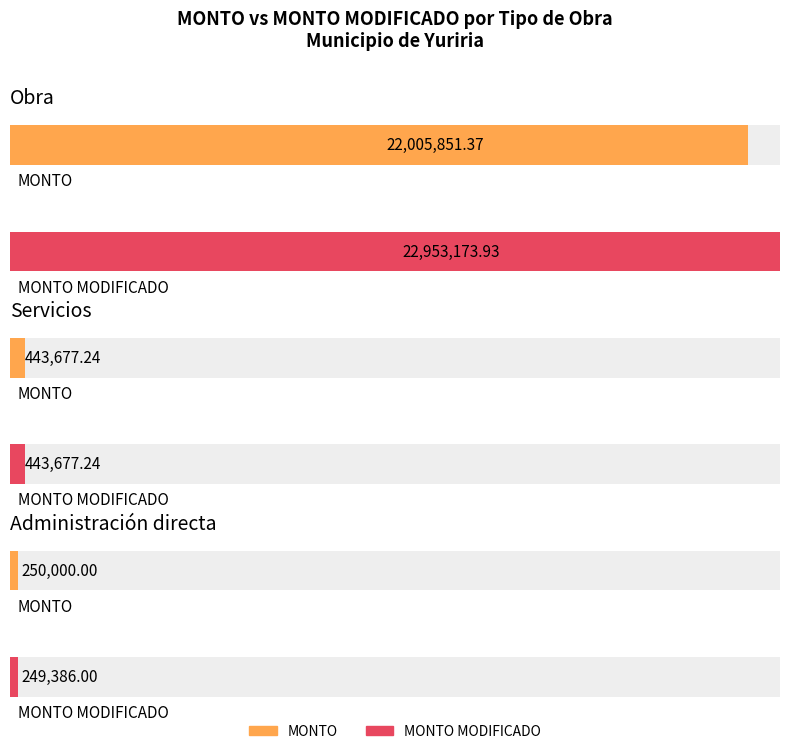

What is the lowest value of the MONTO MODIFICADO series?

249386.0